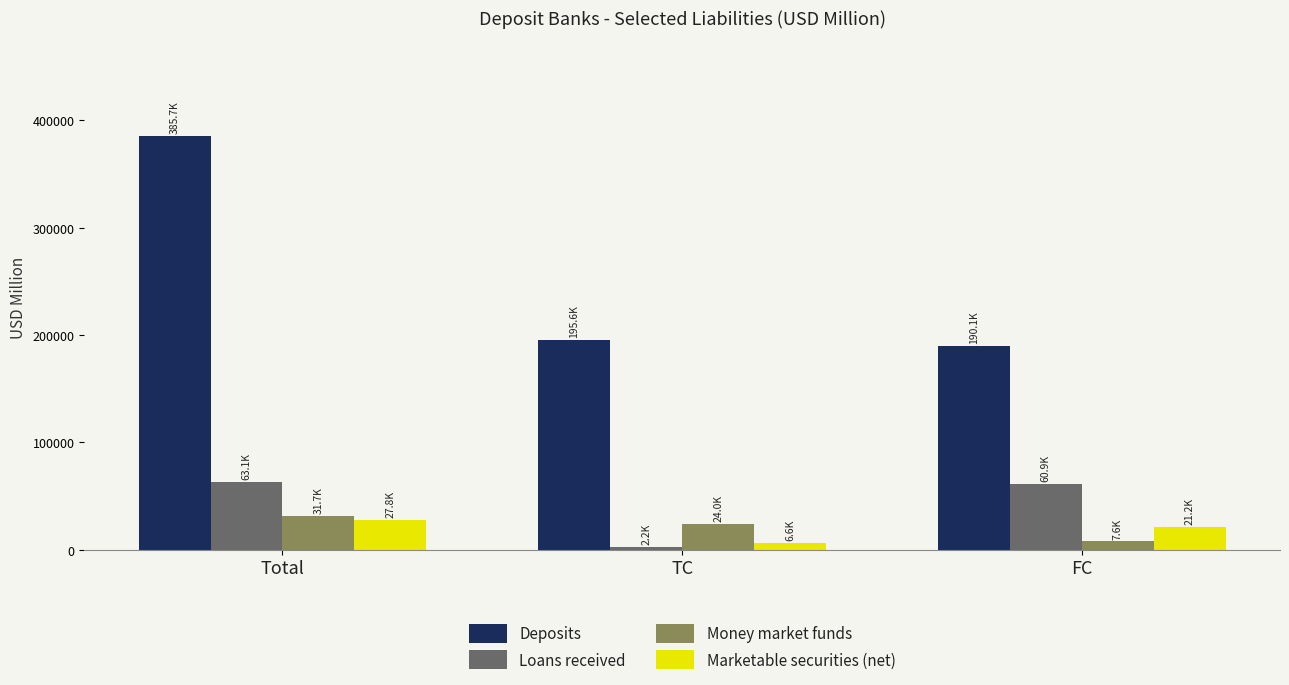

True or false: Marketable securities (net) has a value of 27773.7 at Total.

True